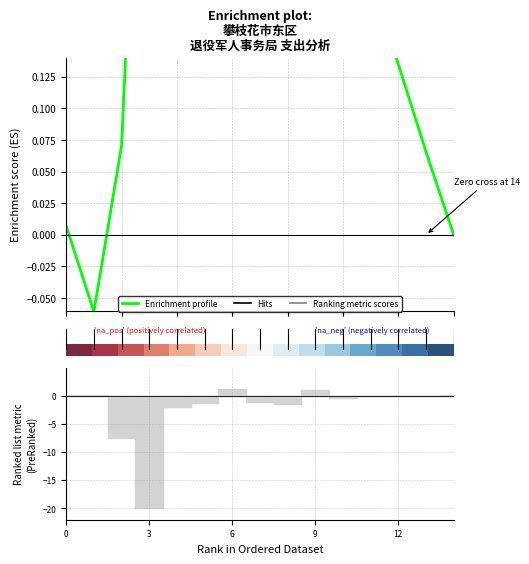

What is the value of the Enrichment profile point at the 3rd from the left?

0.1